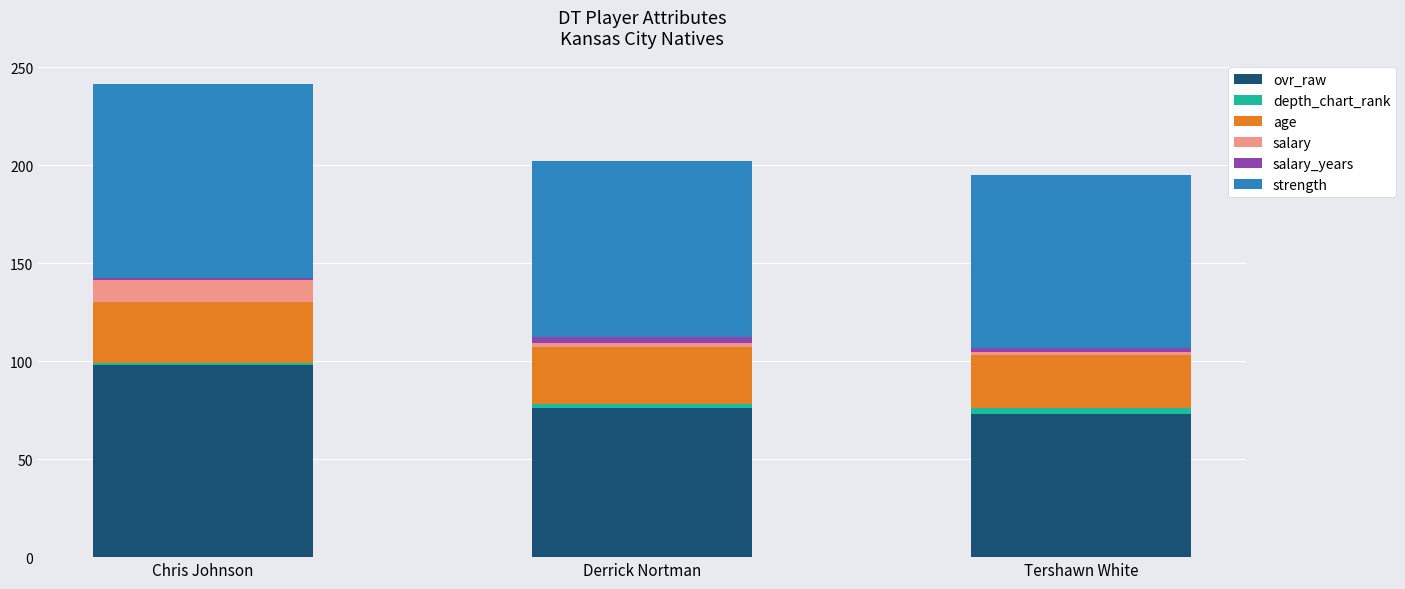

At which label does ovr_raw reach its peak?

Chris Johnson